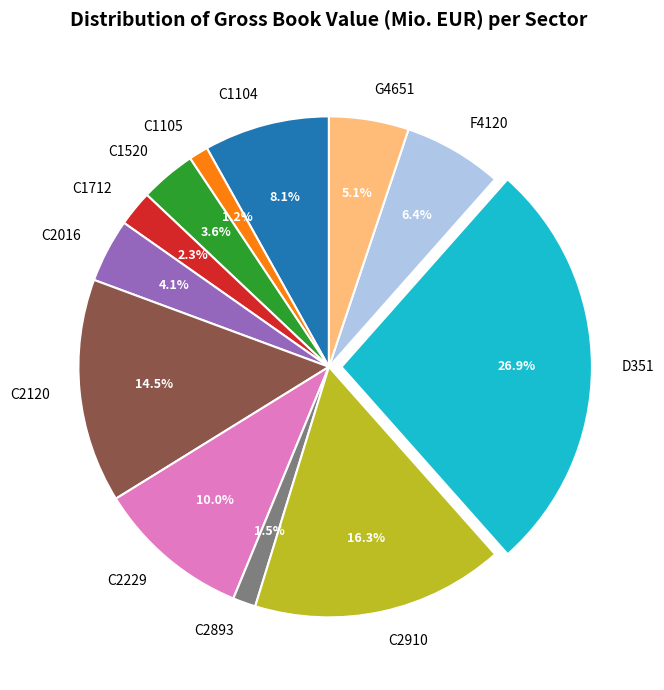

How much of the chart is everything except G4651?

94.9%